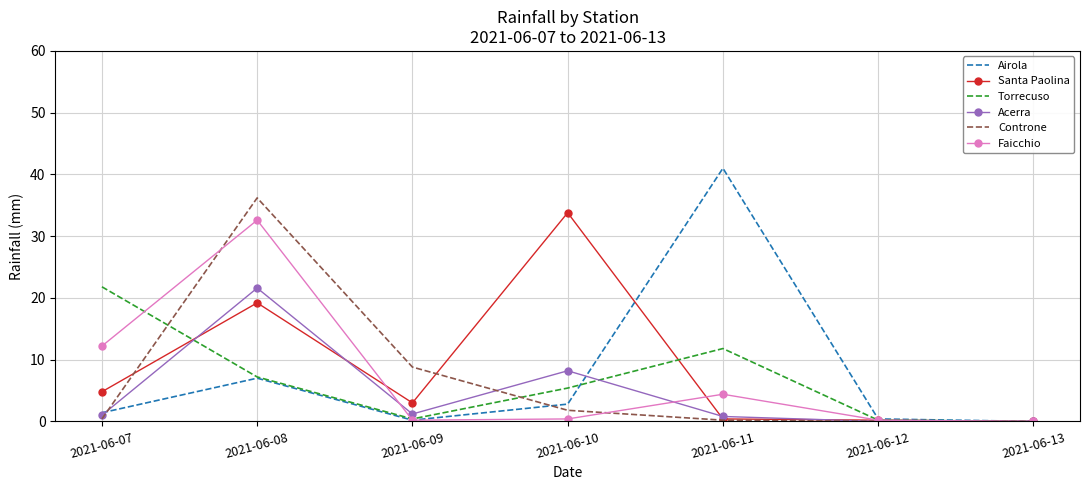

At which category is the sum across all series the highest?

2021-06-08